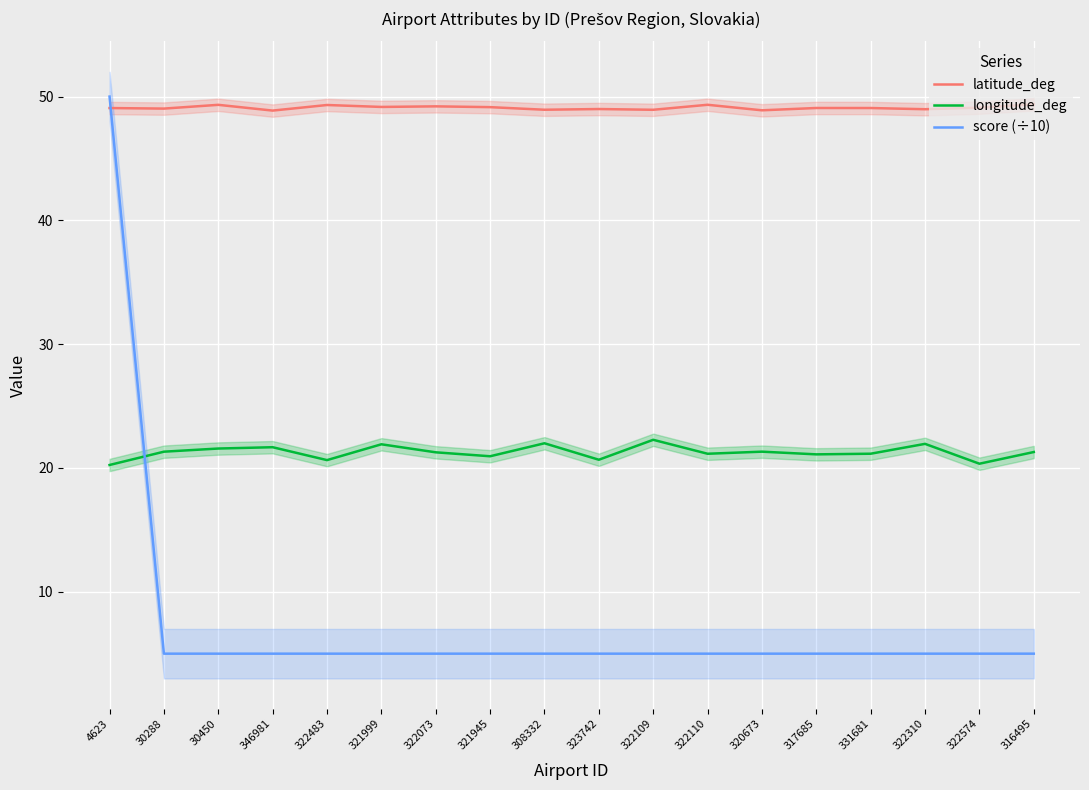

Read the latitude_deg value at 4623.

49.1